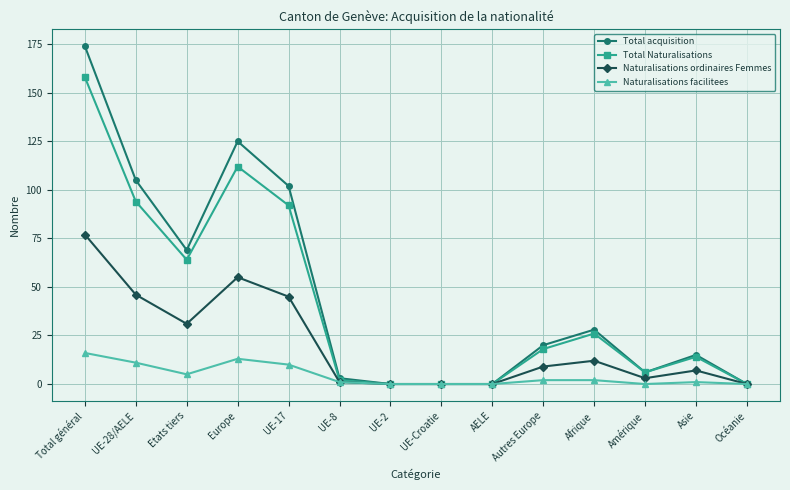

Between Europe and AELE, which series saw the biggest shift?

Total acquisition